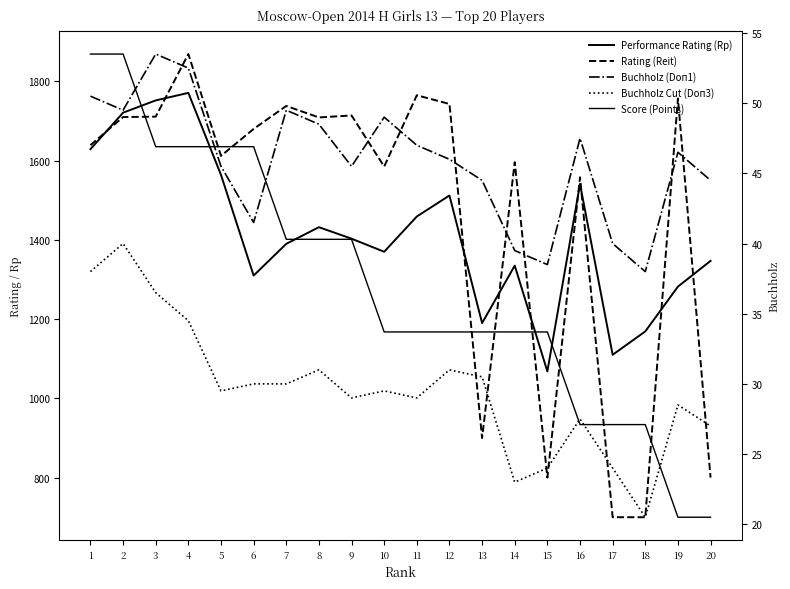

Reading right to left, list all the values displayed in this chart.

Performance Rating (Rp): 1347.0	1282.0	1169.0	1110.0	1541.0	1068.0	1335.0	1190.0	1512.0	1459.0	1370.0	1403.0	1432.0	1390.0	1310.0	1564.0	1771.0	1752.0	1721.0	1629.0
Rating (Reit): 800.0	1757.0	700.0	700.0	1558.0	800.0	1596.0	900.0	1743.0	1765.0	1585.0	1714.0	1709.0	1738.0	1680.0	1612.0	1869.0	1711.0	1710.0	1639.0
Buchholz (Doп1): 44.5	46.5	38.0	40.0	47.5	38.5	39.5	44.5	46.0	47.0	49.0	45.5	48.5	49.5	41.5	45.5	52.5	53.5	49.5	50.5
Buchholz Cut (Doп3): 27.0	28.5	20.5	24.0	27.5	24.0	23.0	30.5	31.0	29.0	29.5	29.0	31.0	30.0	30.0	29.5	34.5	36.5	40.0	38.0
Score (Points): 4.5	4.5	5.0	5.0	5.0	5.5	5.5	5.5	5.5	5.5	5.5	6.0	6.0	6.0	6.5	6.5	6.5	6.5	7.0	7.0